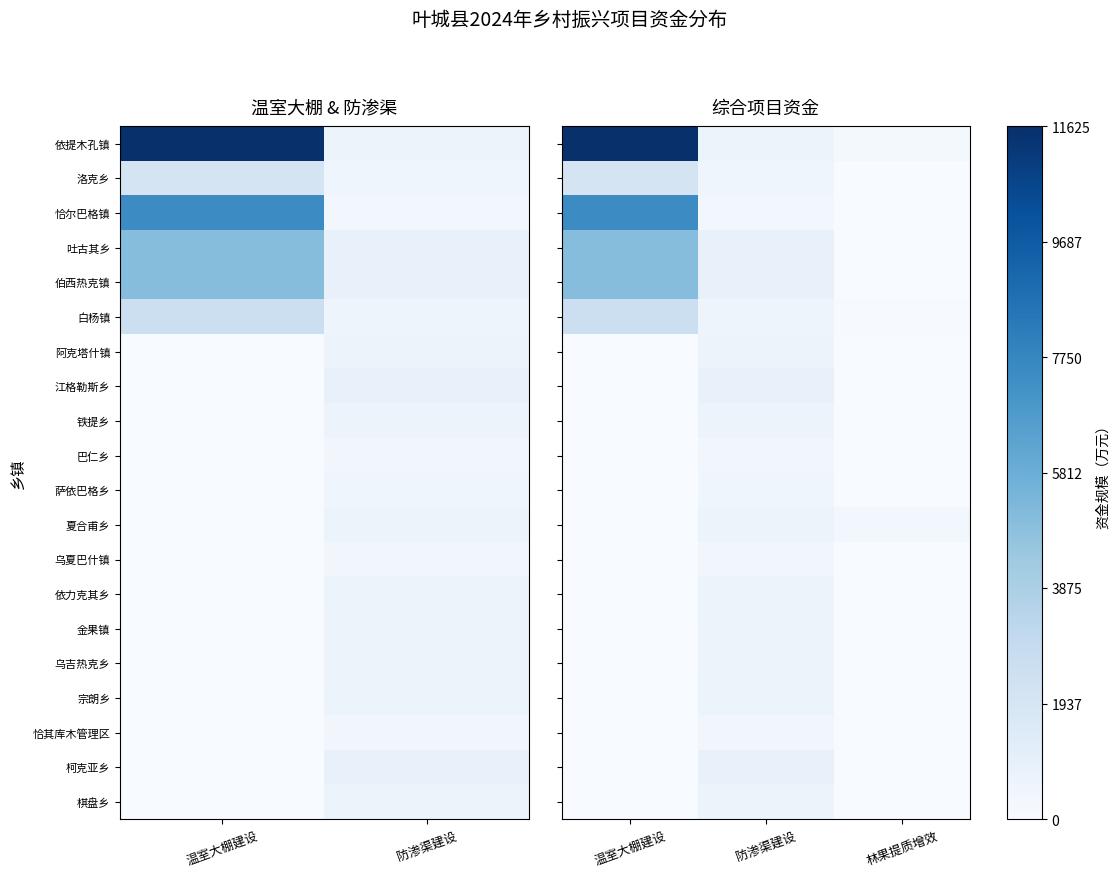

At which label is 夏合甫乡 closest to 0?

温室大棚建设